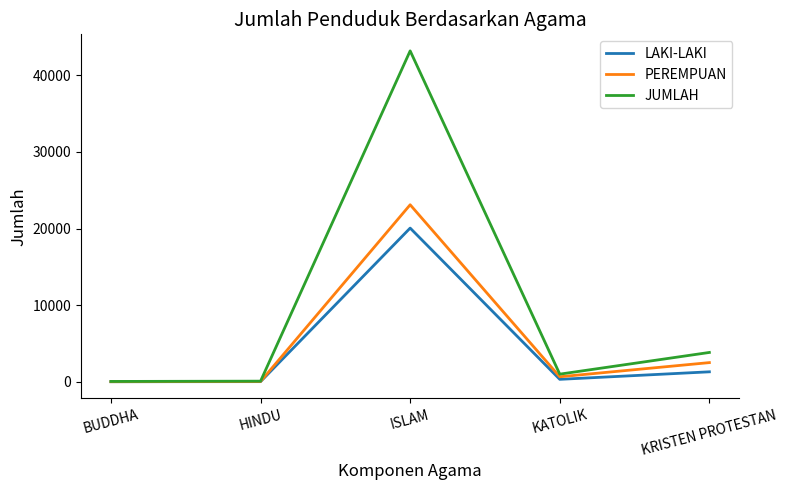

What value does the LAKI-LAKI series have at BUDDHA?

33